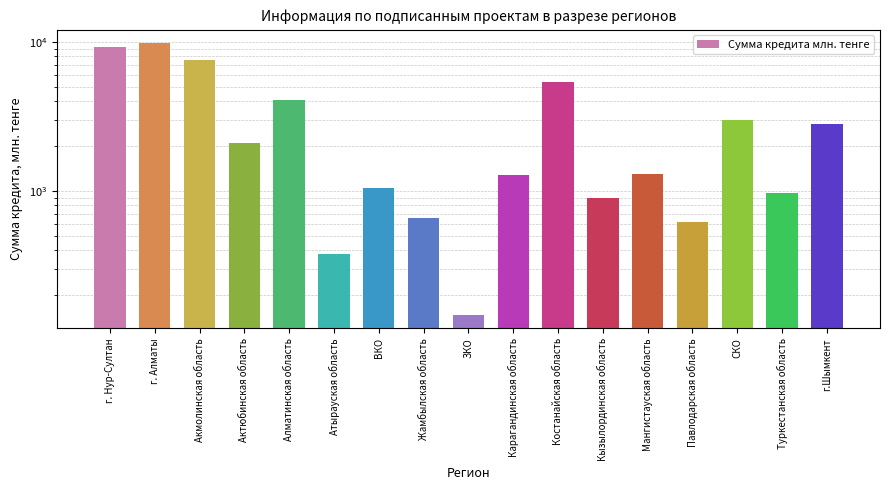

Which has a higher value, Алматинская область or г. Нур-Султан?

г. Нур-Султан